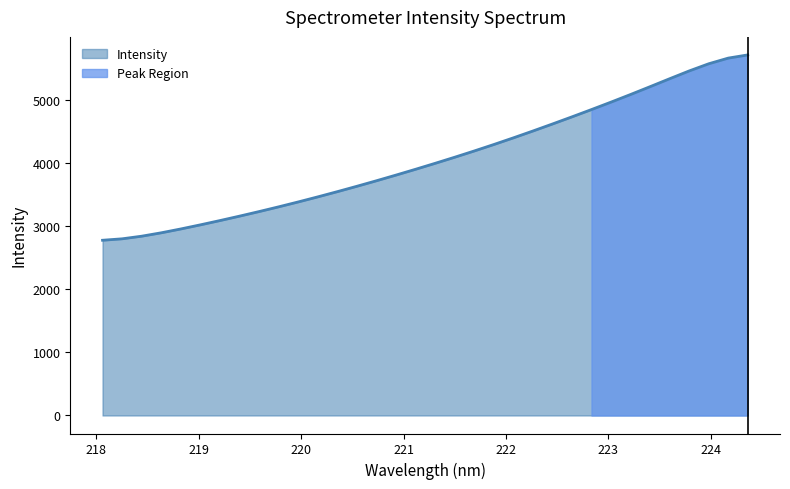

True or false: there are more than 2 points higher than both neighbors.

False